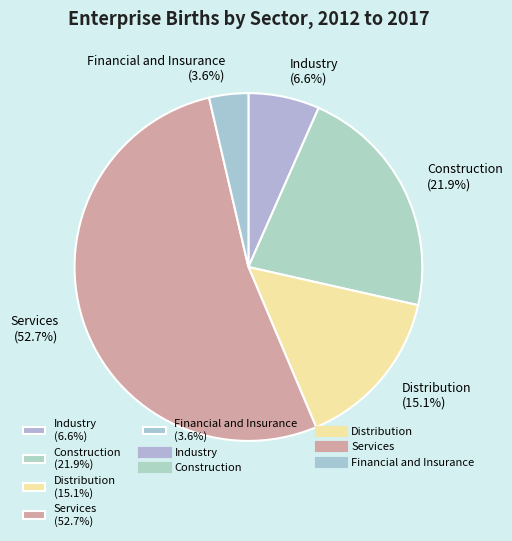

Which has a higher value, Industry (6.6%) or Distribution (15.1%)?

Distribution (15.1%)